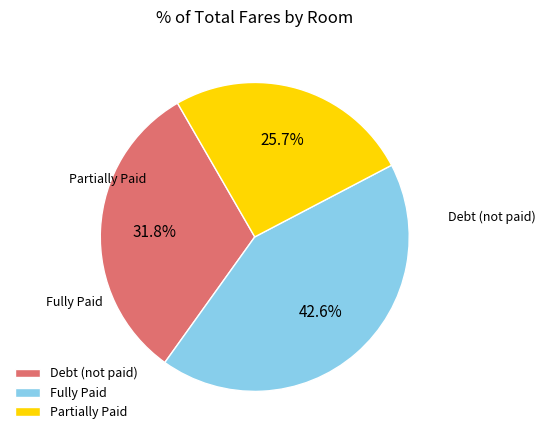

Rank the categories by value from lowest to highest.

Partially Paid, Debt (not paid), Fully Paid